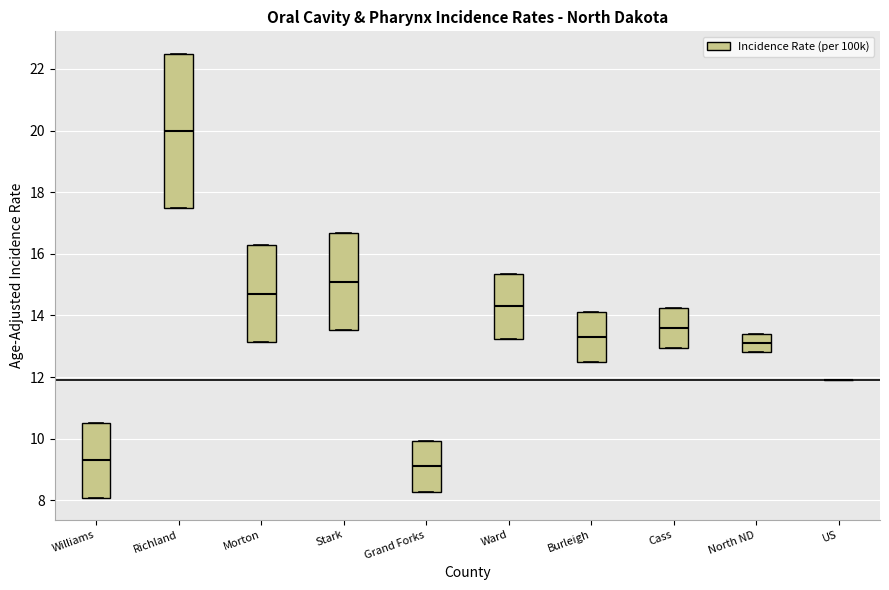

Reading left to right, transcribe this box plot: for each box, give where its median line is, the range the box spans, and where its two whiskers end, as read against the y-axis. The values are not printed on the chart, so give them approximately, as read against the axis.

Williams: median 9.4, box 8.0 to 10.6, whiskers 8.0 to 10.6
Richland: median 20.0, box 17.6 to 22.6, whiskers 17.6 to 22.6
Morton: median 14.8, box 13.2 to 16.2, whiskers 13.2 to 16.2
Stark: median 15.2, box 13.6 to 16.6, whiskers 13.6 to 16.6
Grand Forks: median 9.2, box 8.2 to 10.0, whiskers 8.2 to 10.0
Ward: median 14.4, box 13.2 to 15.4, whiskers 13.2 to 15.4
Burleigh: median 13.4, box 12.6 to 14.2, whiskers 12.6 to 14.2
Cass: median 13.6, box 13.0 to 14.2, whiskers 13.0 to 14.2
North ND: median 13.2, box 12.8 to 13.4, whiskers 12.8 to 13.4
US: box collapsed to a line at 12.0, whiskers 12.0 to 12.0